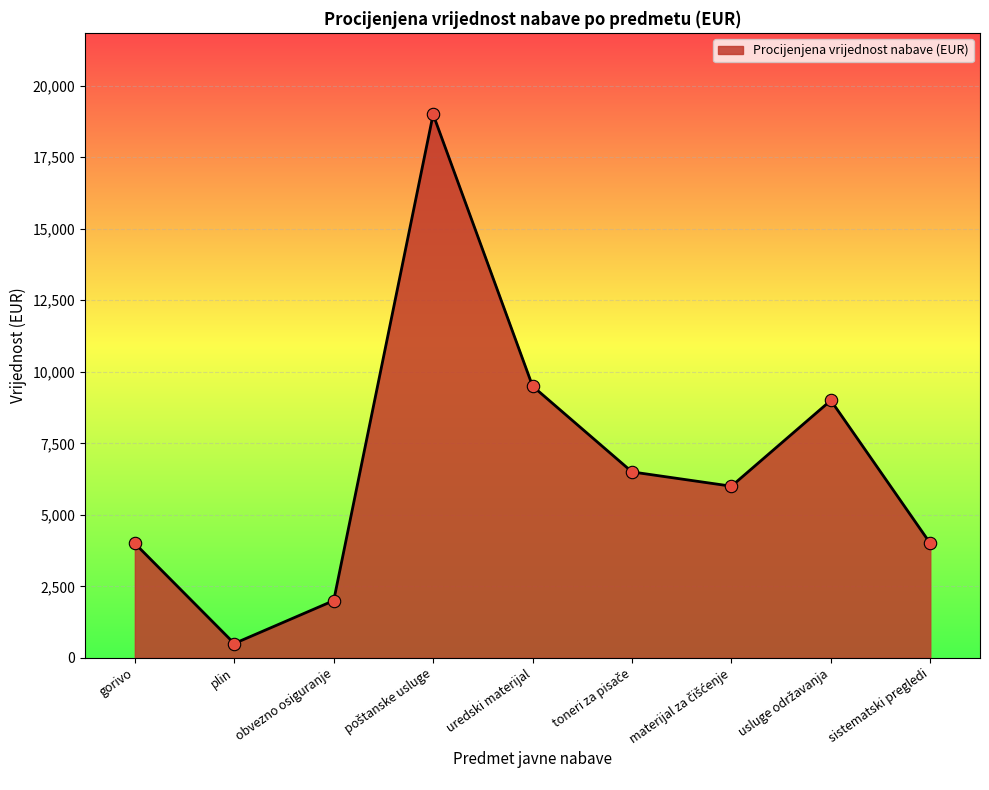

What is the difference between the maximum and minimum values?

18500